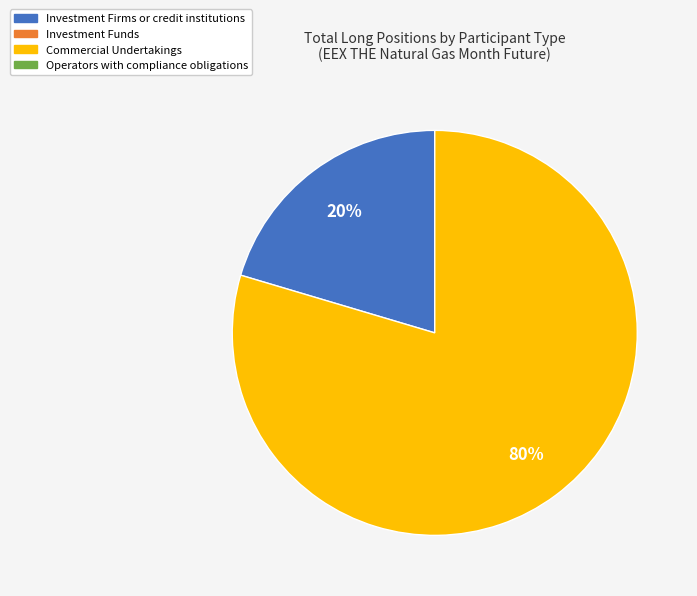

Does any single category account for the majority?

Yes